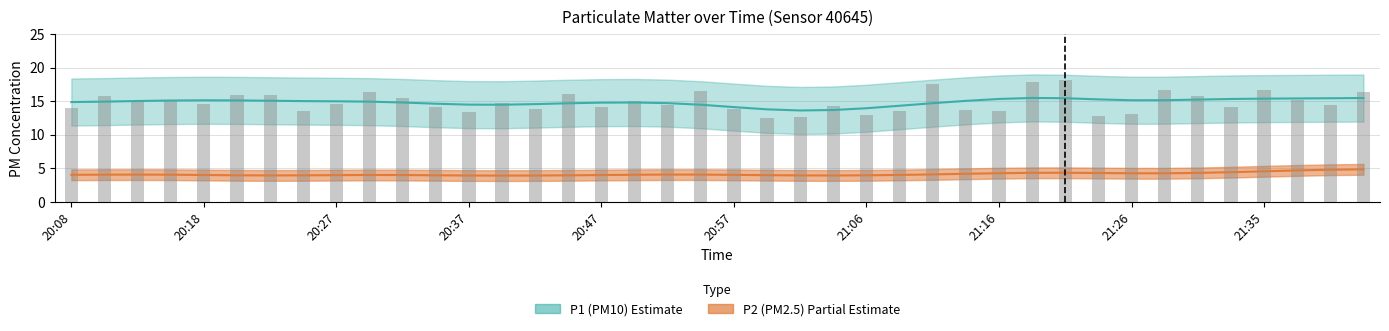

What position from the right is 21:35?

4